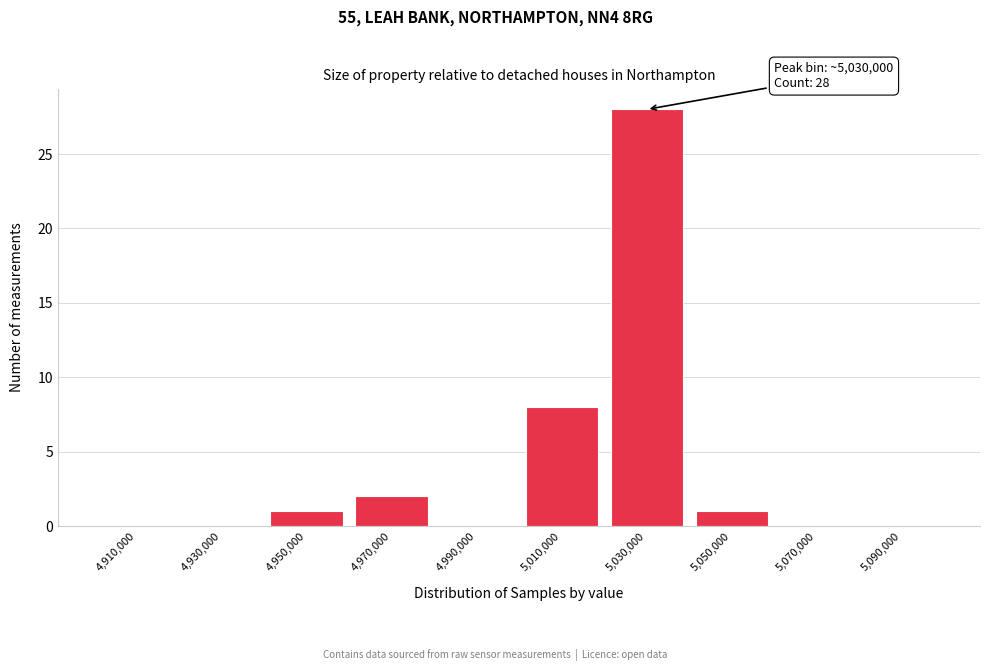

Over which range of the x-axis is the bar tallest?

5020000 to 5040000